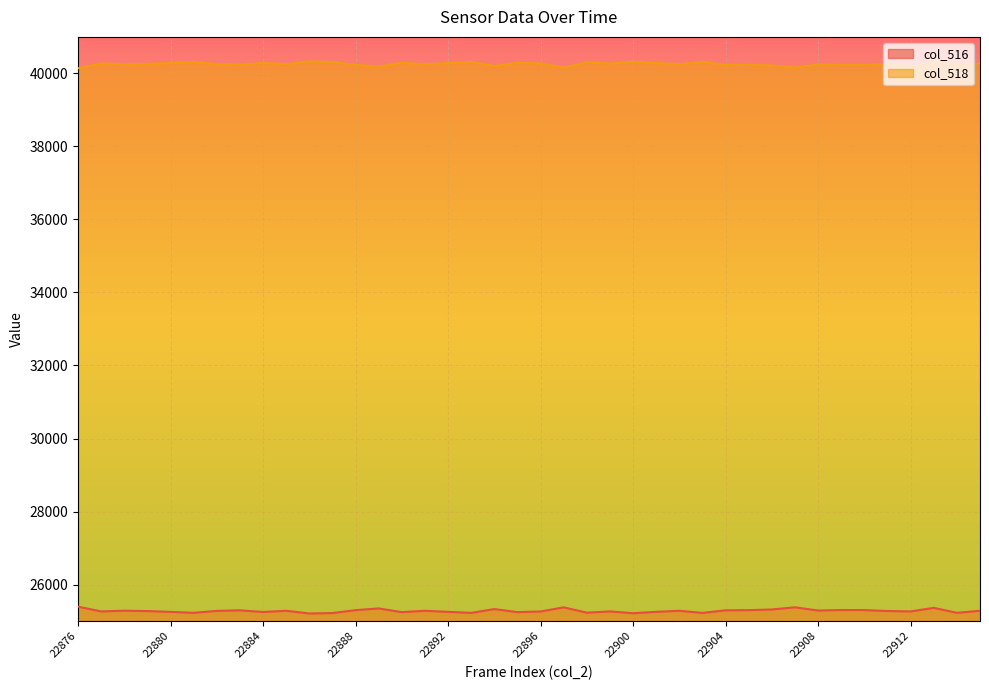

Which series has the largest total across all categories?

col_518